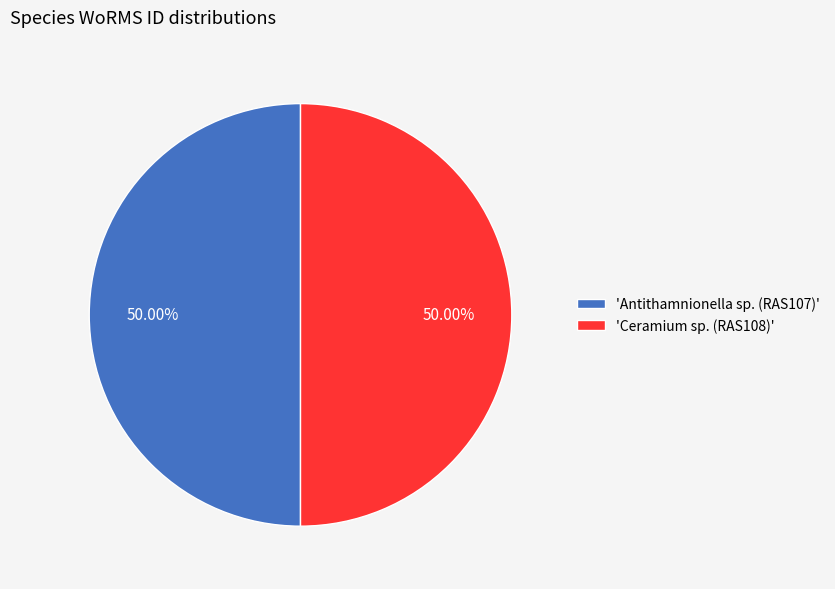

Is the sum of 'Ceramium sp. (RAS108)' and 'Antithamnionella sp. (RAS107)' greater than half?

Yes